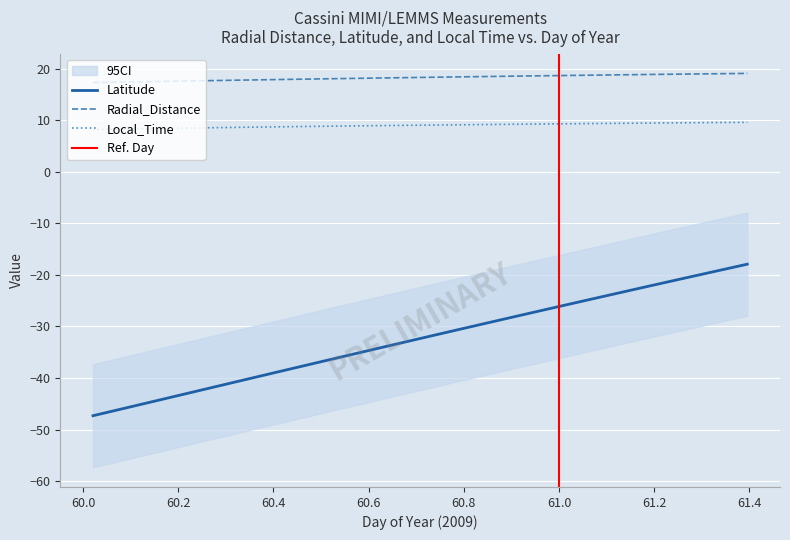

How many lines are shown in the chart?

3